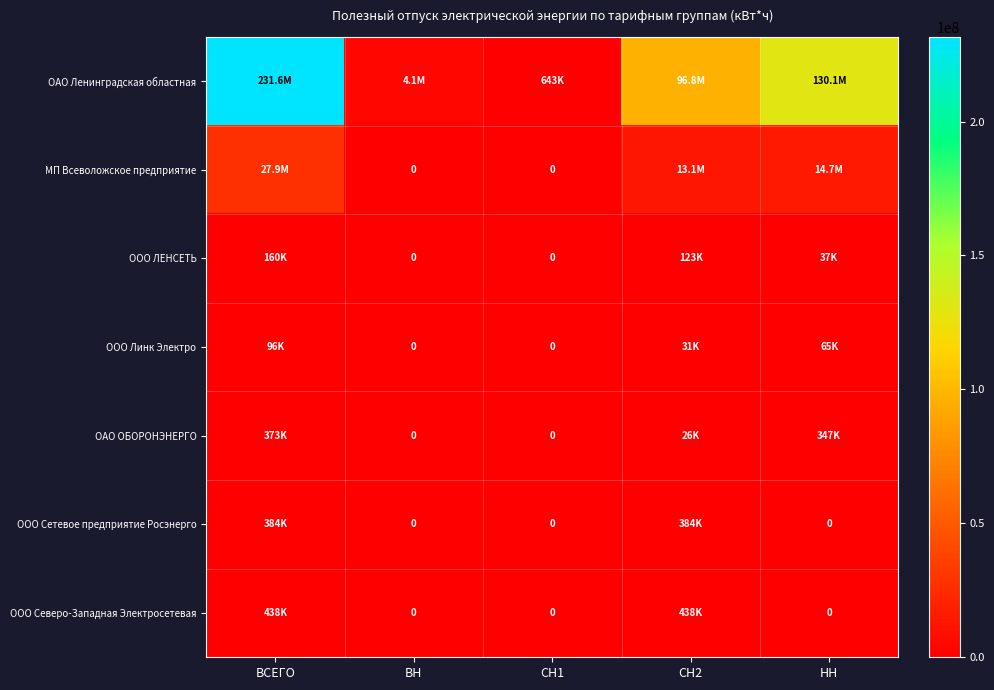

At how many categories does at least one series exceed 119561161?

2